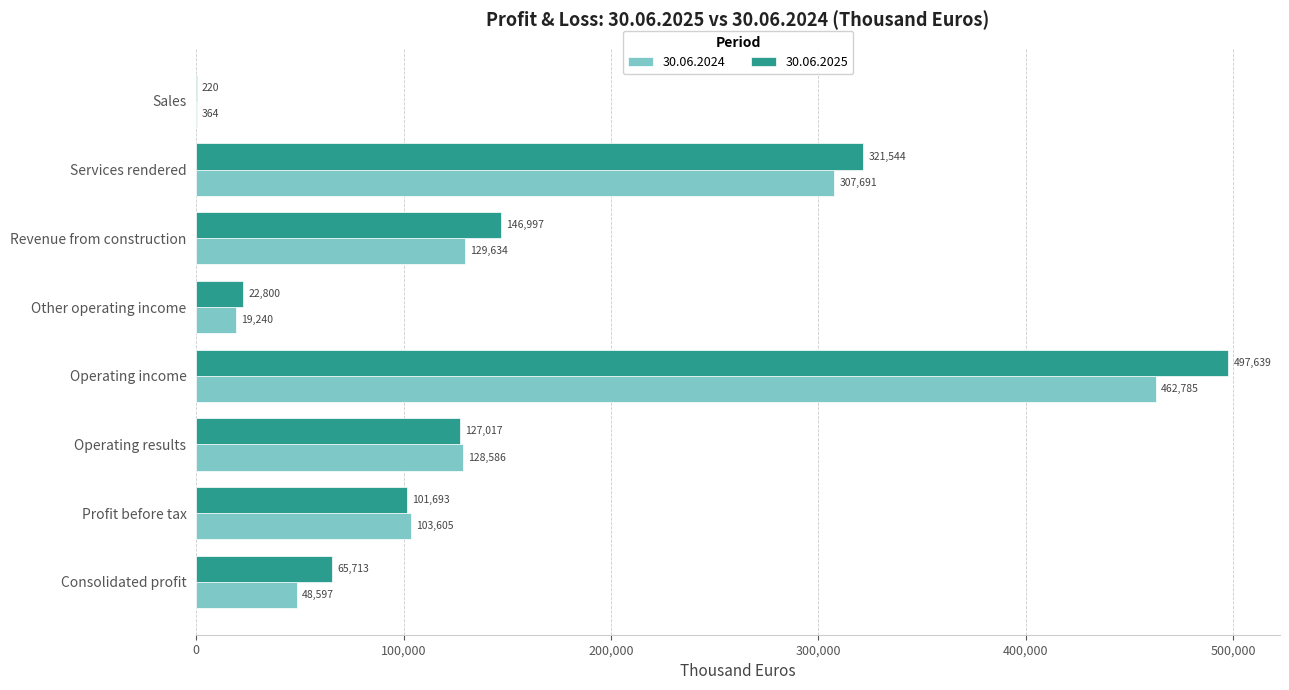

What value does the 30.06.2024 series have at Consolidated profit?

48597.0